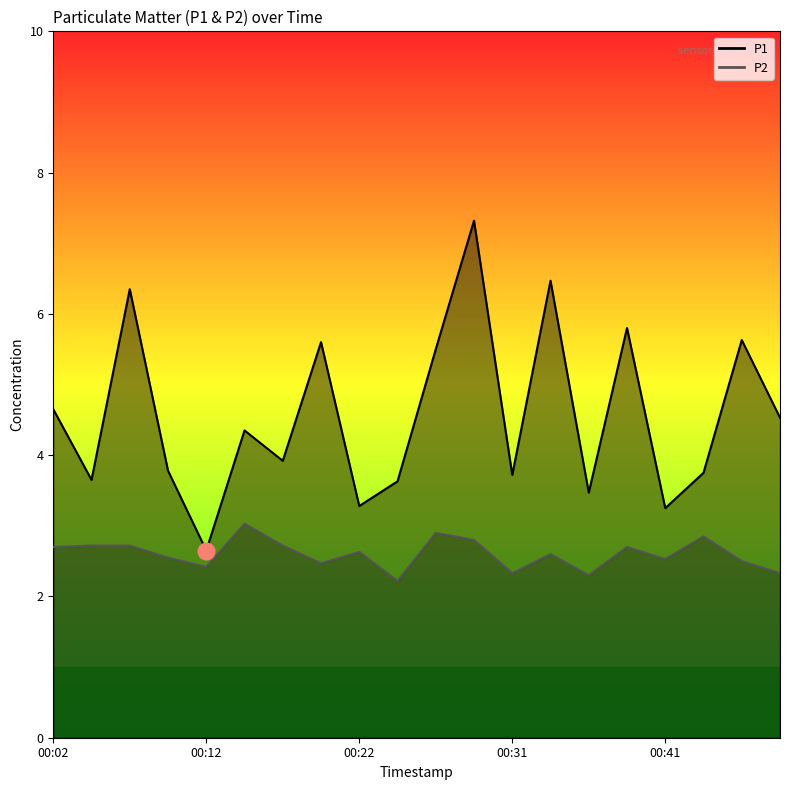

Reading left to right, transcribe all the data shown in this chart.

P1: 4.7	3.6	6.3	3.8	2.6	4.3	3.9	5.6	3.3	3.6	5.5	7.3	3.7	6.5	3.5	5.8	3.2	3.8	5.6	4.5
P2: 2.7	2.7	2.7	2.5	2.4	3.0	2.7	2.5	2.6	2.2	2.9	2.8	2.3	2.6	2.3	2.7	2.5	2.9	2.5	2.3